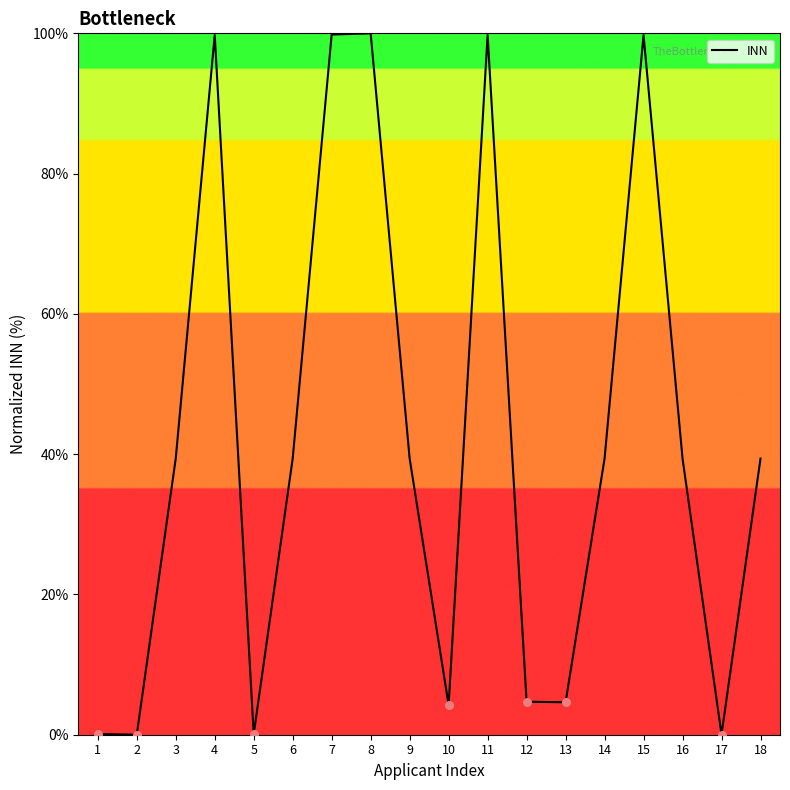

Between 2 and 3, which is larger?

3